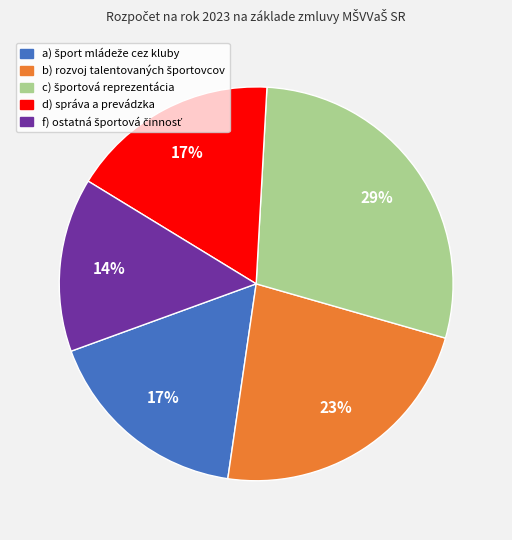

Is d) správa a prevádzka the majority of the pie?

No